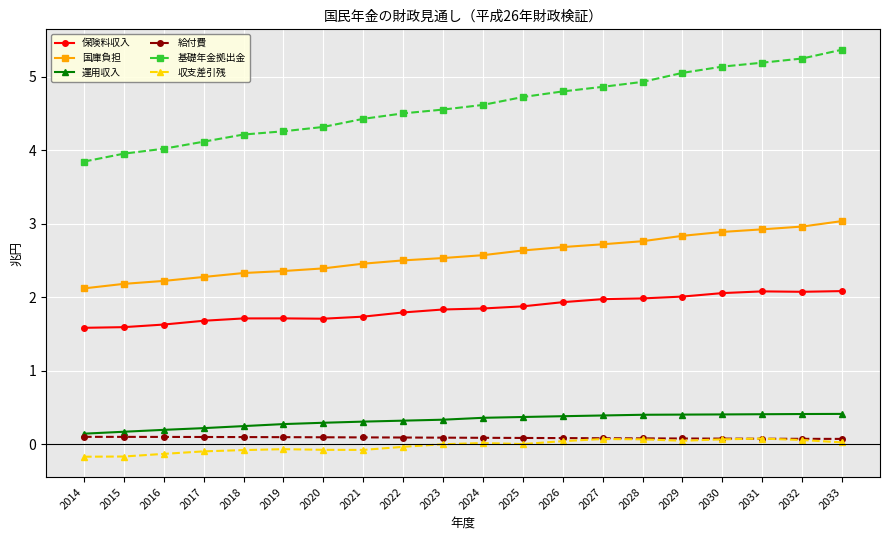

True or false: 国庫負担 and 保険料収入 intersect in this chart.

False